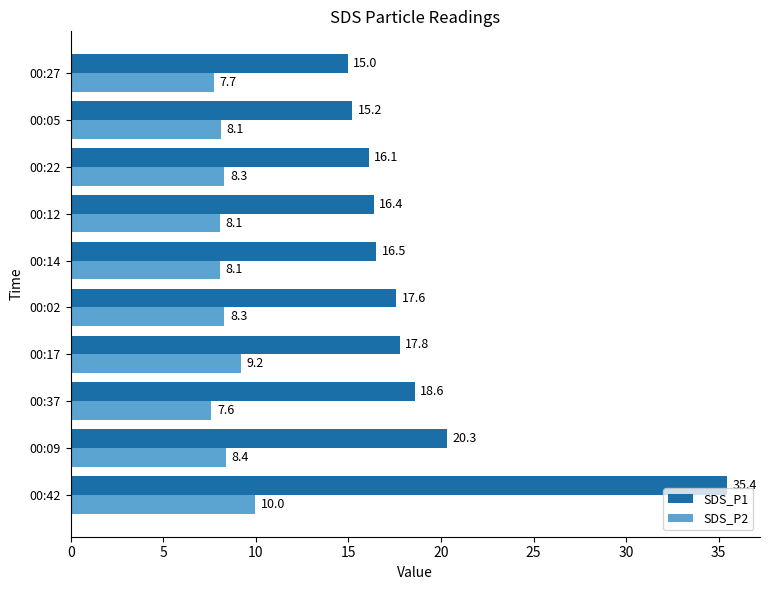

The SDS_P1 series shows 17.8 at 00:17. True or false?

True